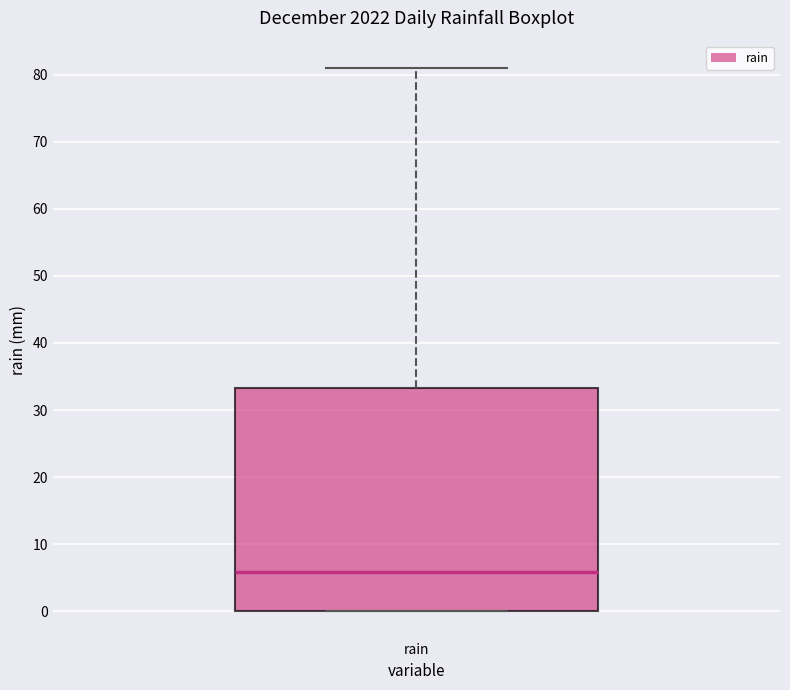

Read this box plot against the y-axis: the position of the median line, the range covered by the box, and the ends of both whiskers. The values are not printed on the chart, so give them approximately, as read against the axis.

median 6, box 0 to 33, whiskers 0 to 81